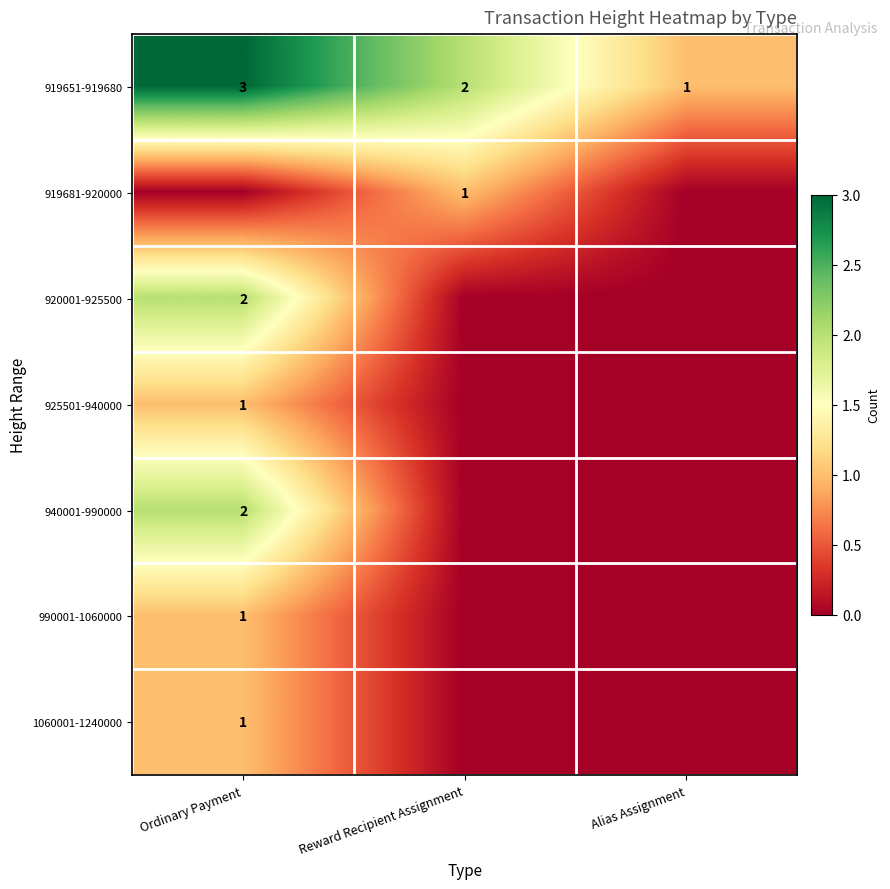

True or false: 1060001-1240000 has a value of 0 at Ordinary Payment.

False